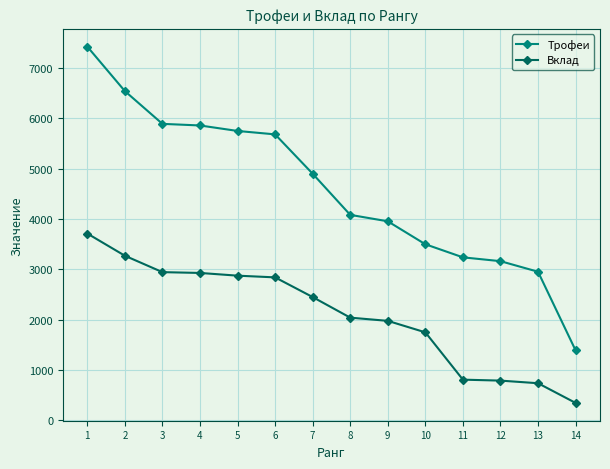

Between 5 and 11, which series saw the biggest shift?

Трофеи